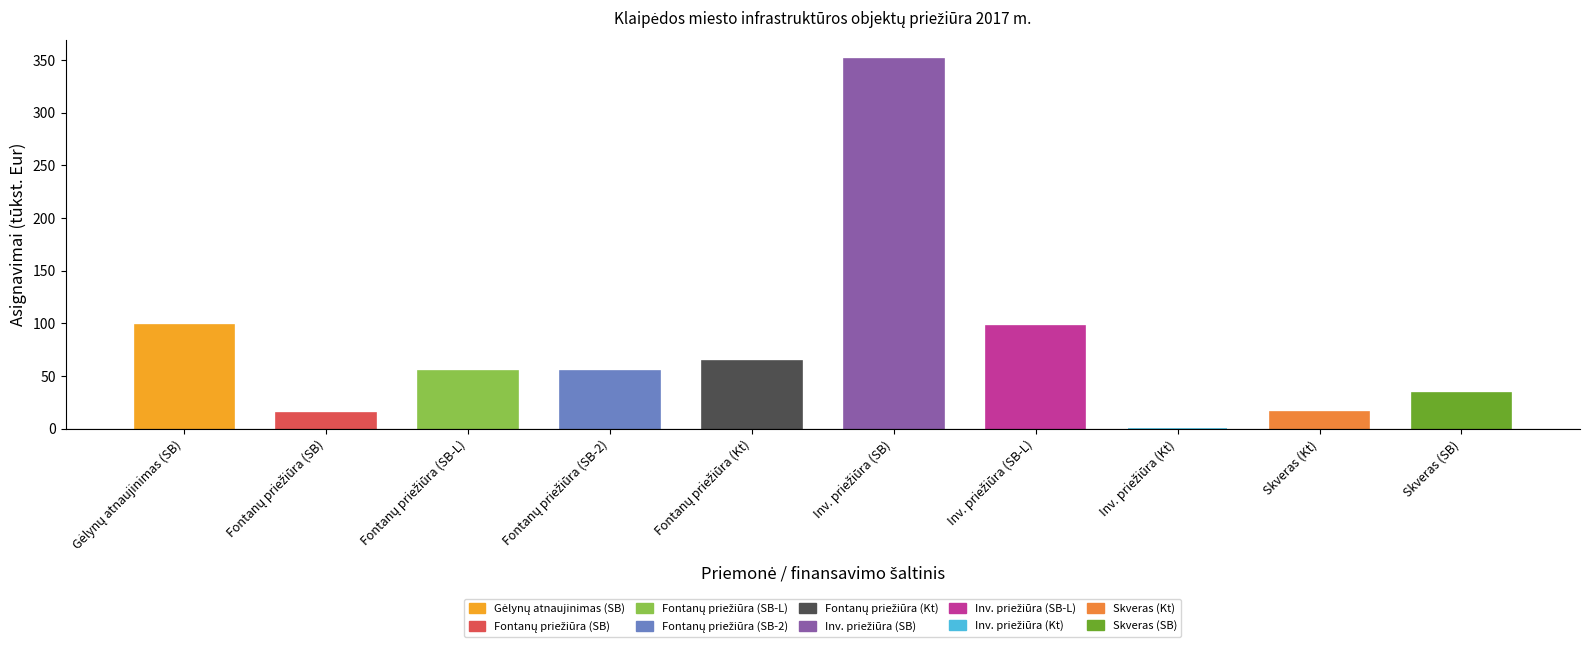

True or false: the data shows 34.5 at Skveras (SB).

True